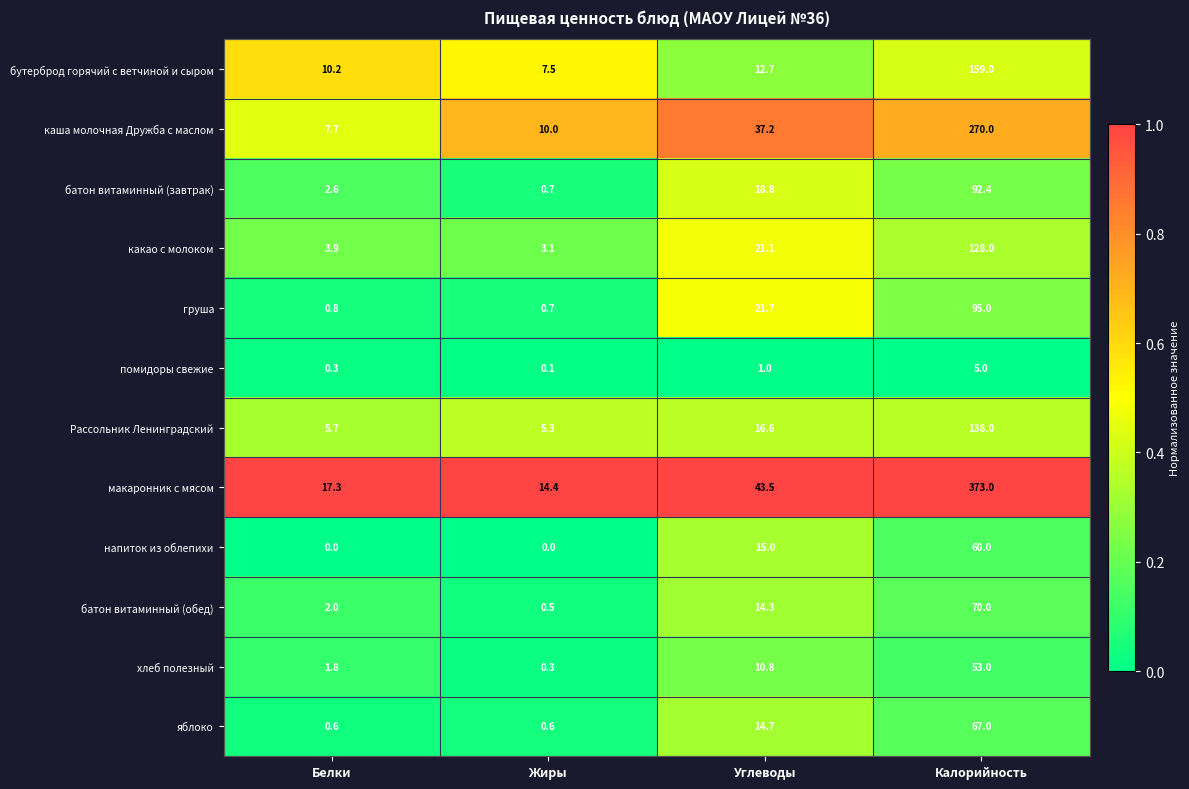

Between Жиры and Калорийность, which series saw the biggest shift?

макаронник с мясом